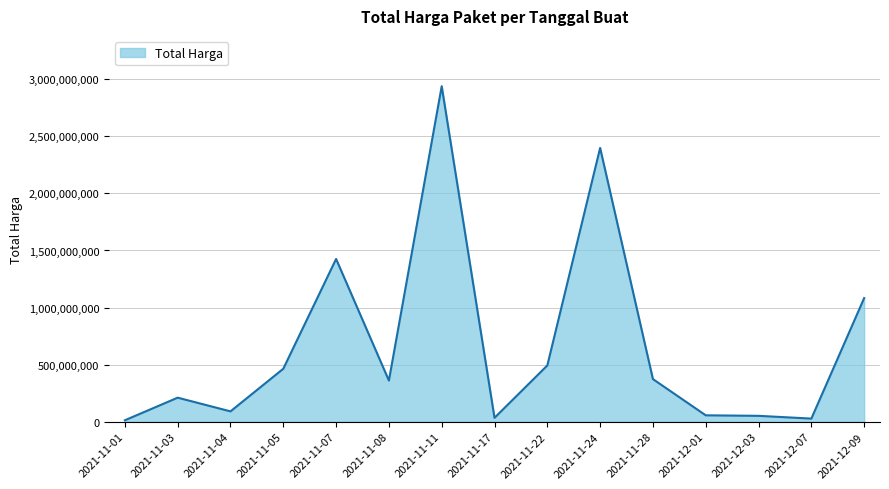

True or false: the data shows 596346948 at 2021-11-07.

False